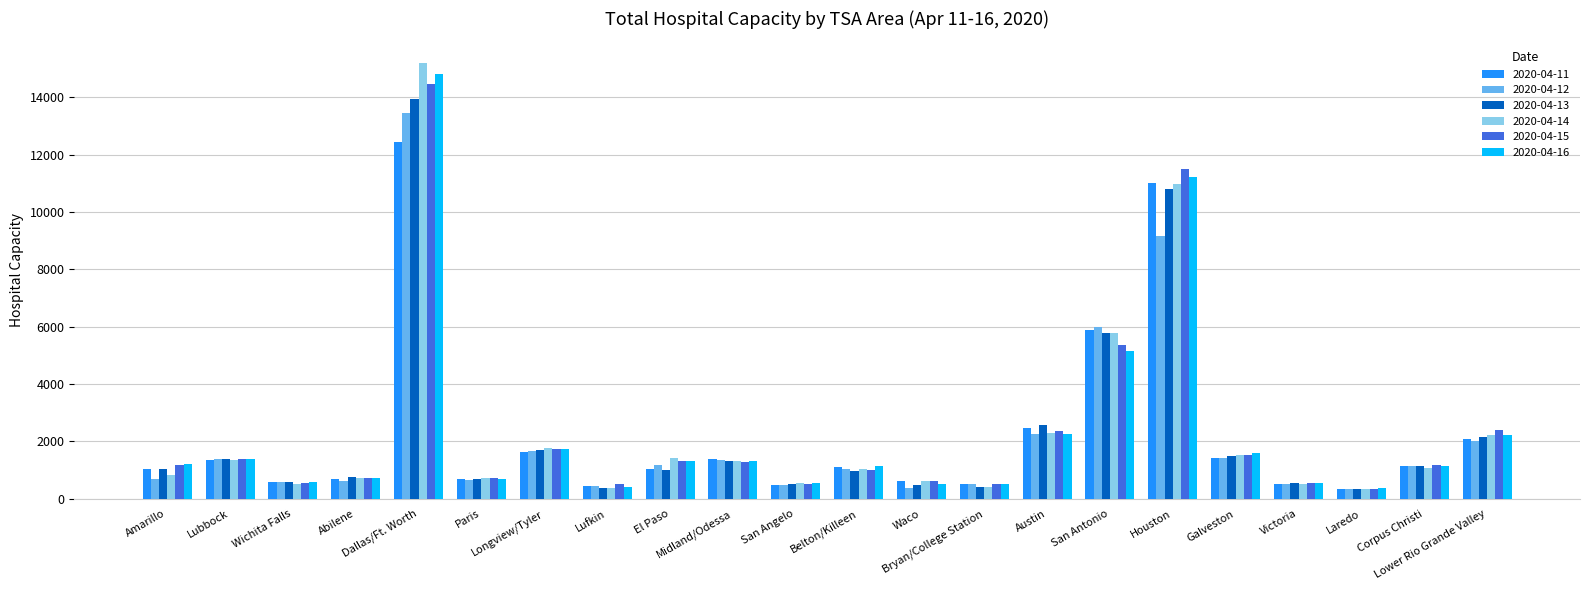

Which category has the highest value in the 2020-04-11 series?

Dallas/Ft. Worth